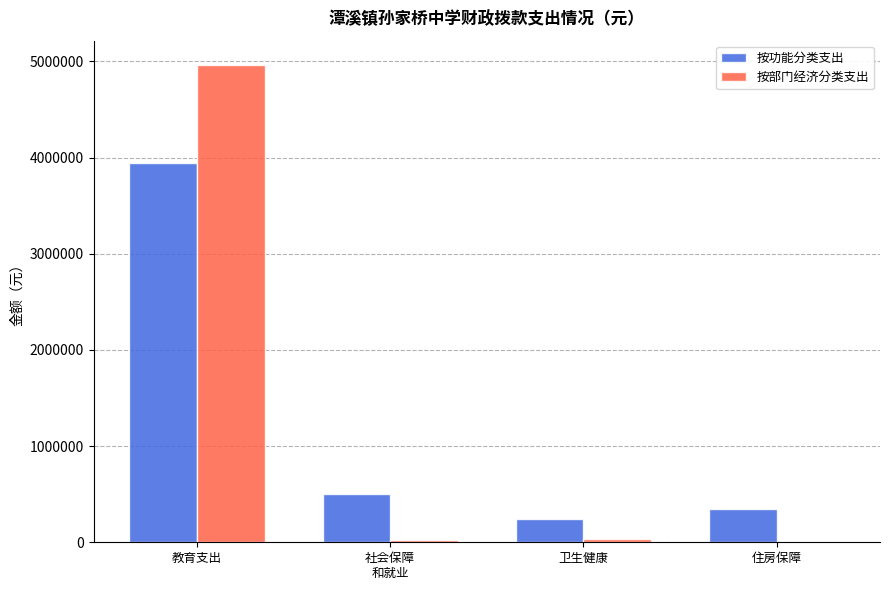

What is the sum of the 按功能分类支出 values at 住房保障 and 教育支出?

4286922.9